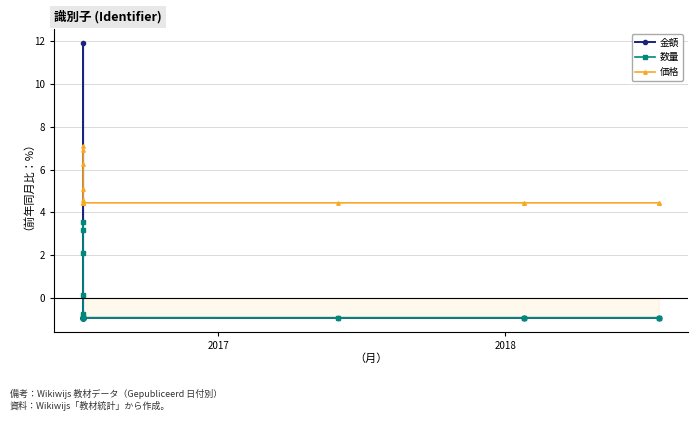

True or false: 数量 has more than 0 points higher than both neighbors.

True